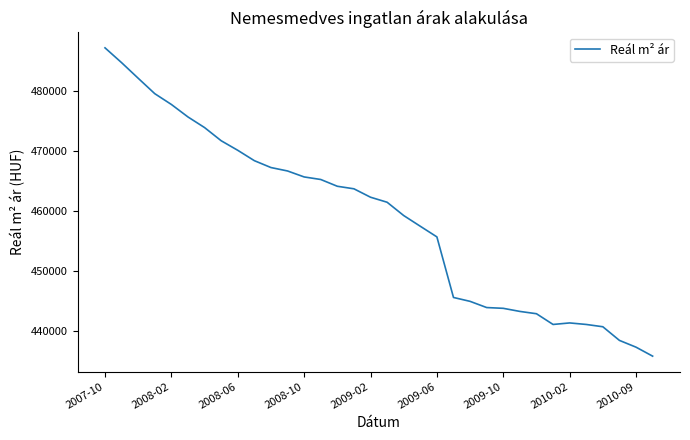

What is the greatest value displayed?

487143